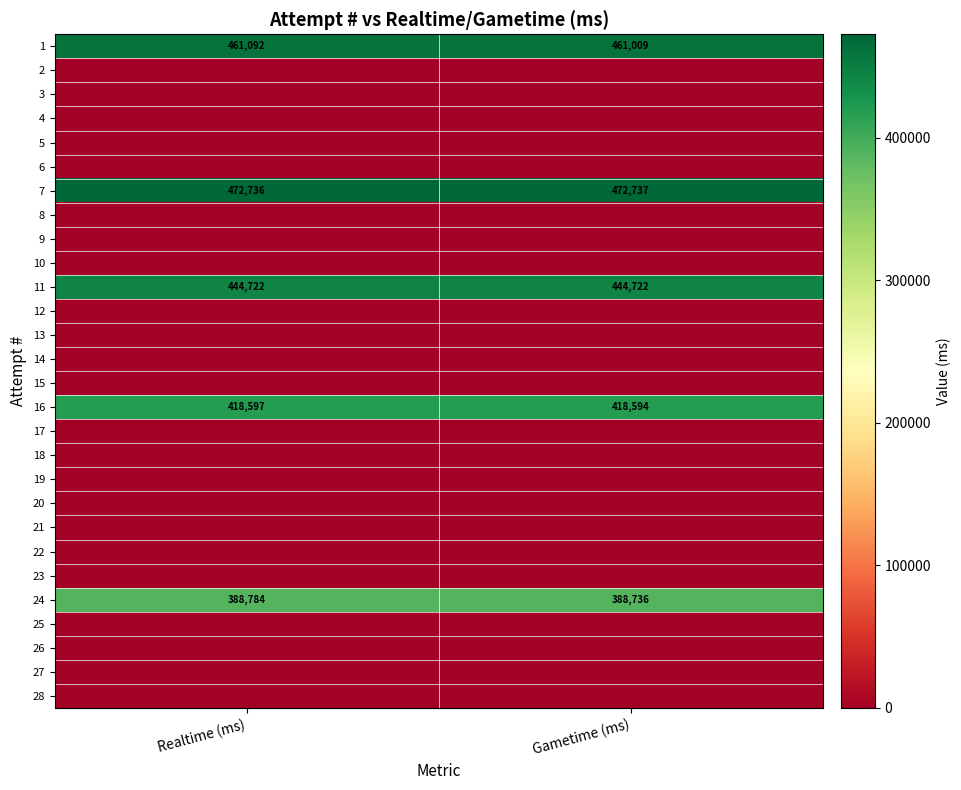

Between Gametime (ms) and Realtime (ms), which is larger?

Realtime (ms)